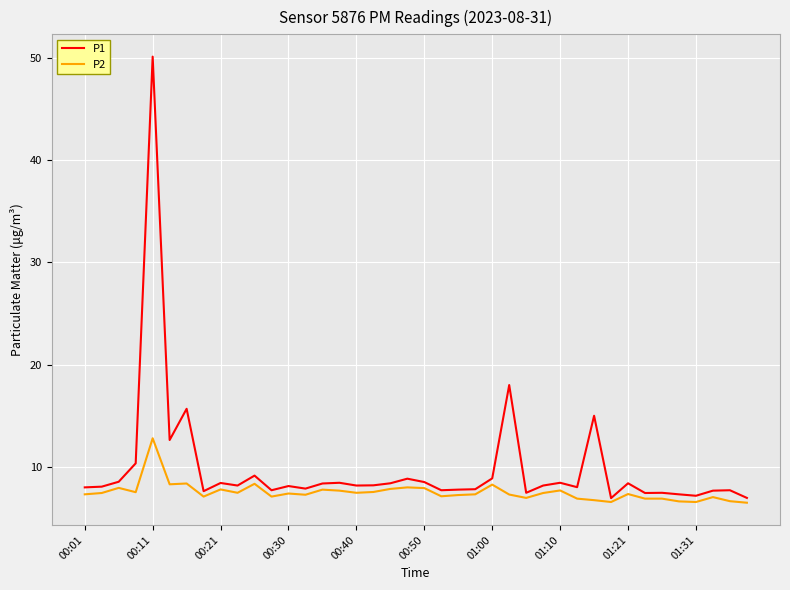

What is the maximum value for P2?

12.8